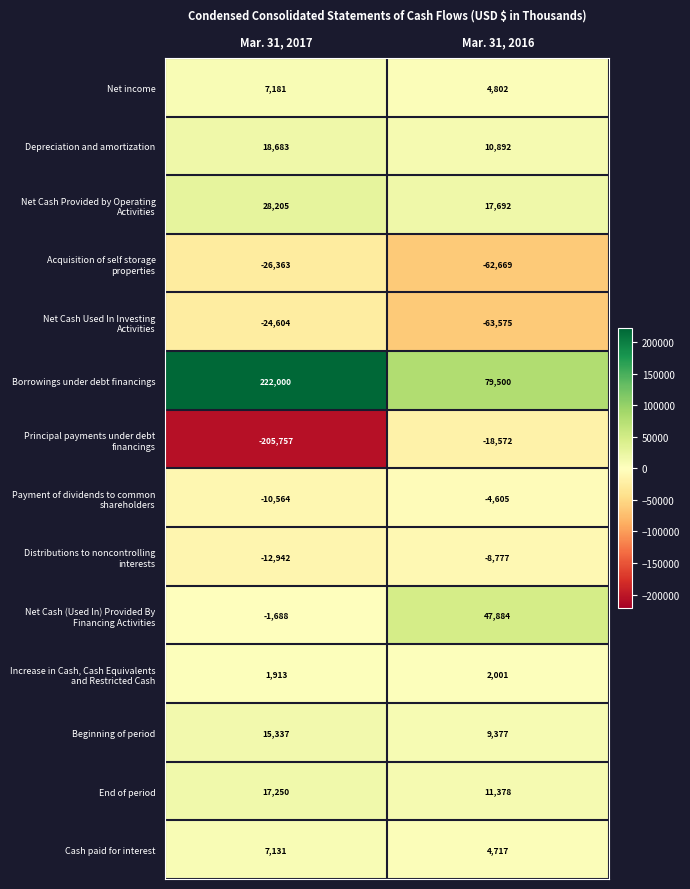

What is the difference between the highest and lowest values at Mar. 31, 2017?

427757